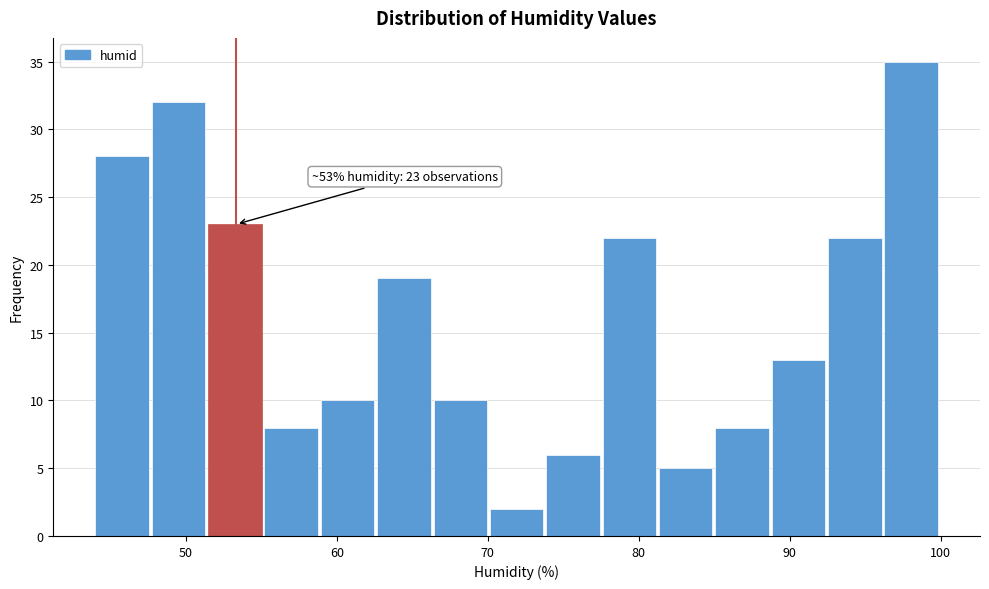

Read against the x-axis, roughly where is the centre of the tallest bar?

98